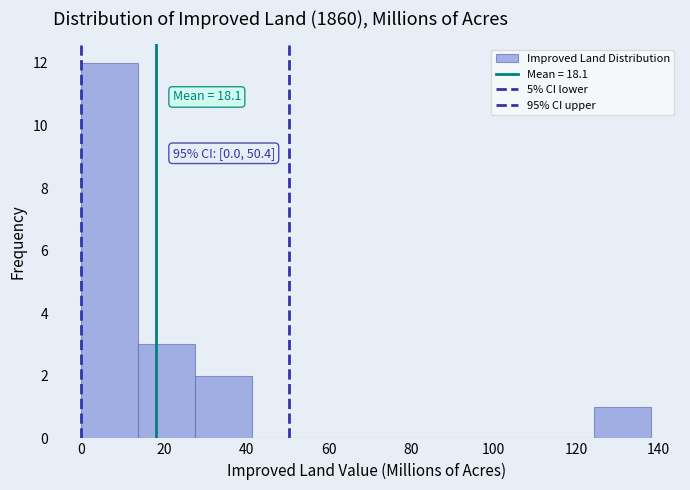

Over which range of the x-axis is the bar tallest?

0 to 14